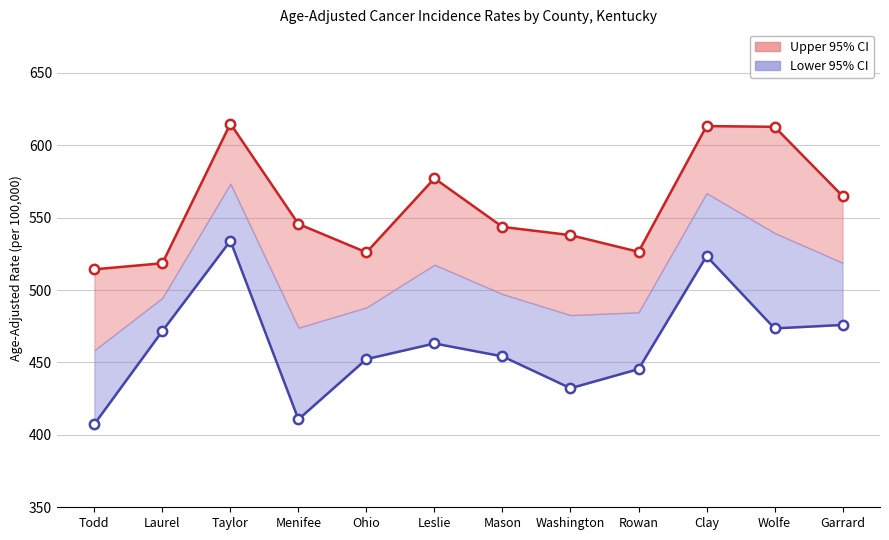

Which series has the largest total across all categories?

Upper 95% CI